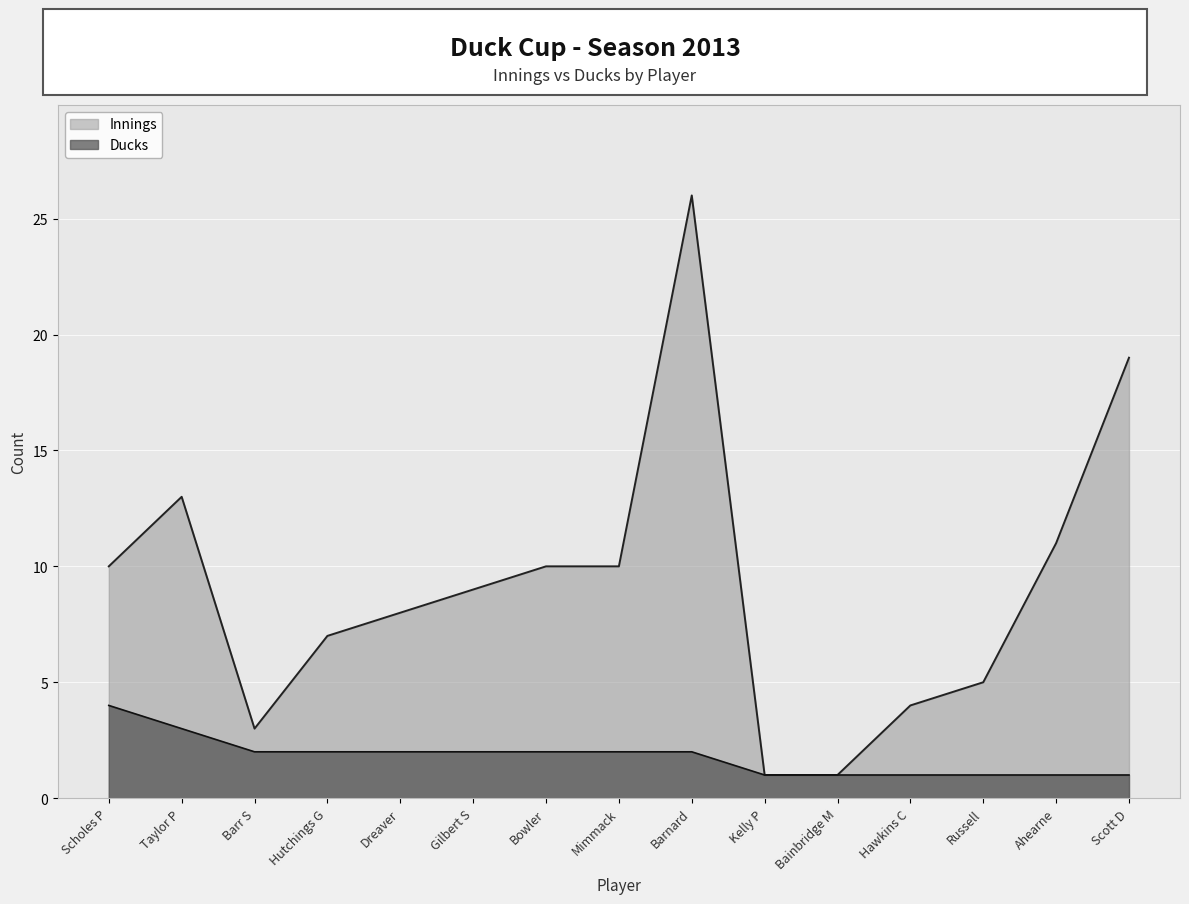

What is the maximum value for Innings?

26